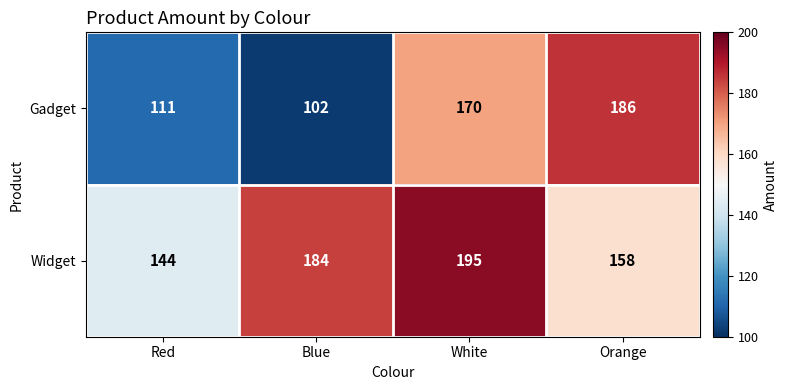

Count the number of categories in the chart.

4